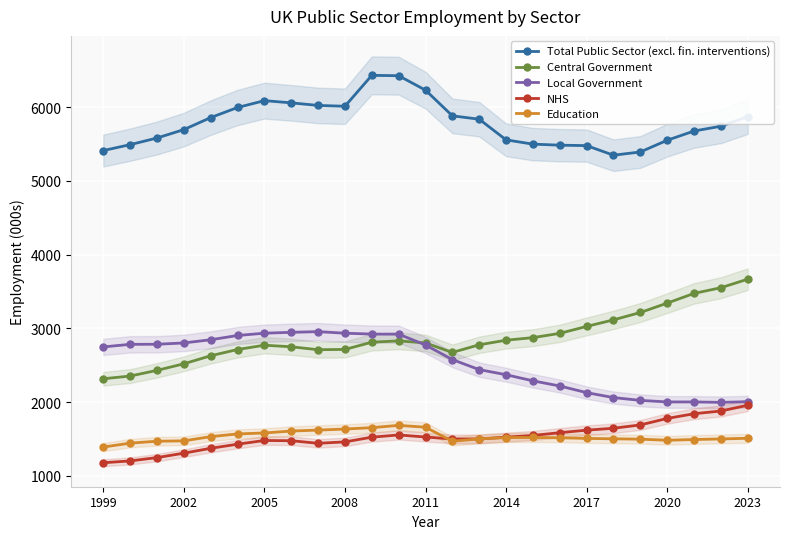

In Central Government, how many points are higher than both neighbors (excluding endpoints)?

2